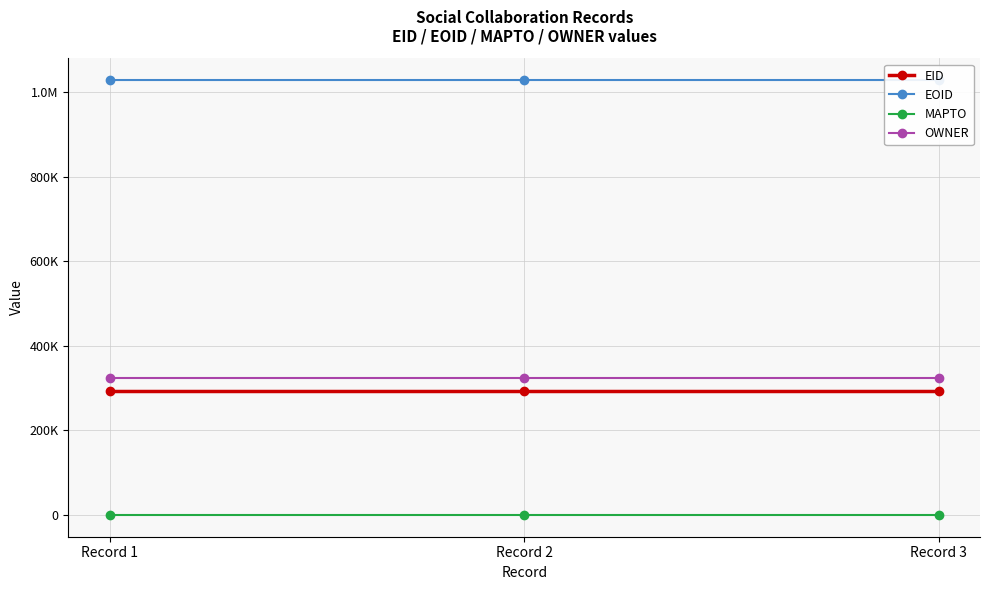

What is the spread (max minus min) of values at Record 2?

1029091